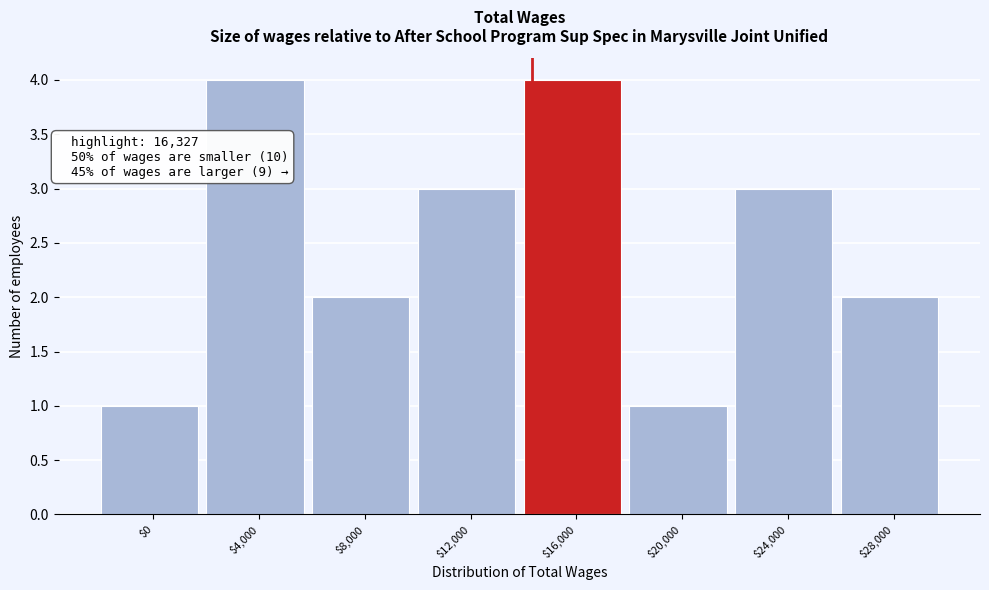

Reading left to right, transcribe all the data shown in this chart.

1	4	2	3	4	1	3	2